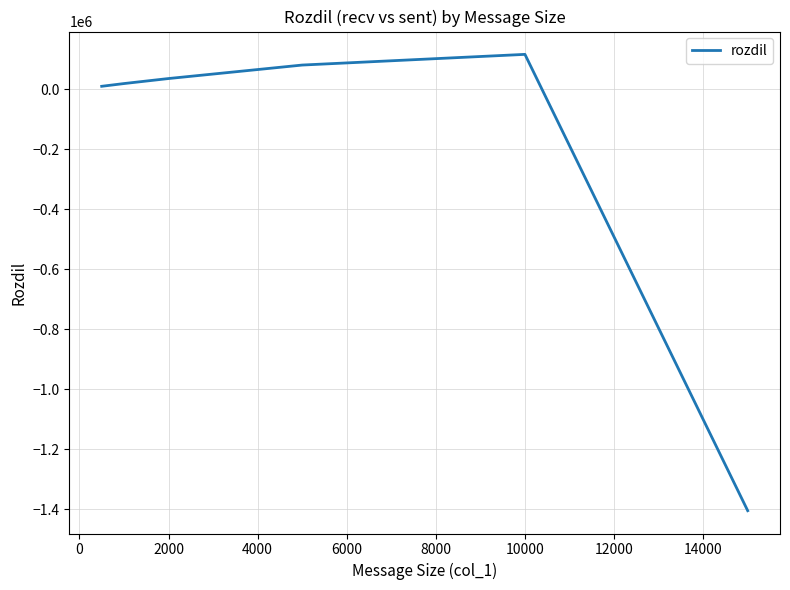

What is the maximum value shown in the chart?

116010.5